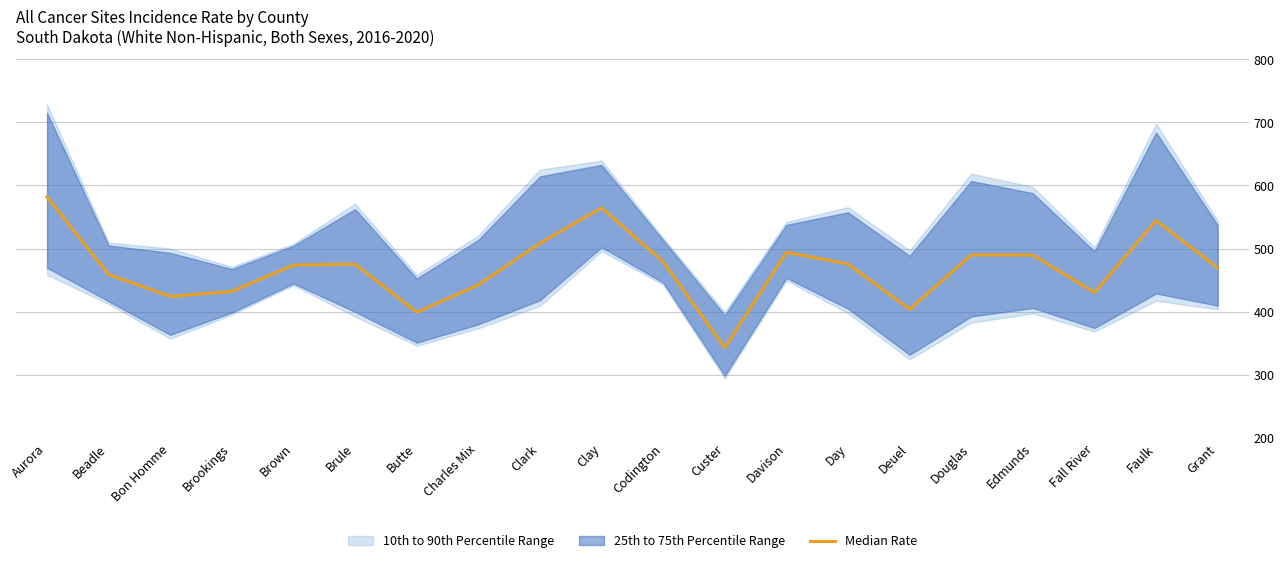

True or false: the data shows 403.8 at Deuel.

True